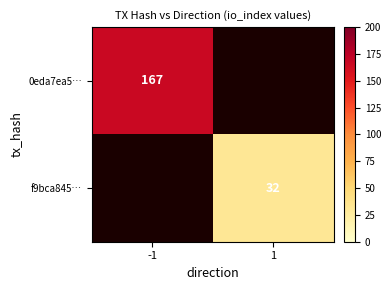

Is it true that 0eda7ea5… equals 167 at -1?

True